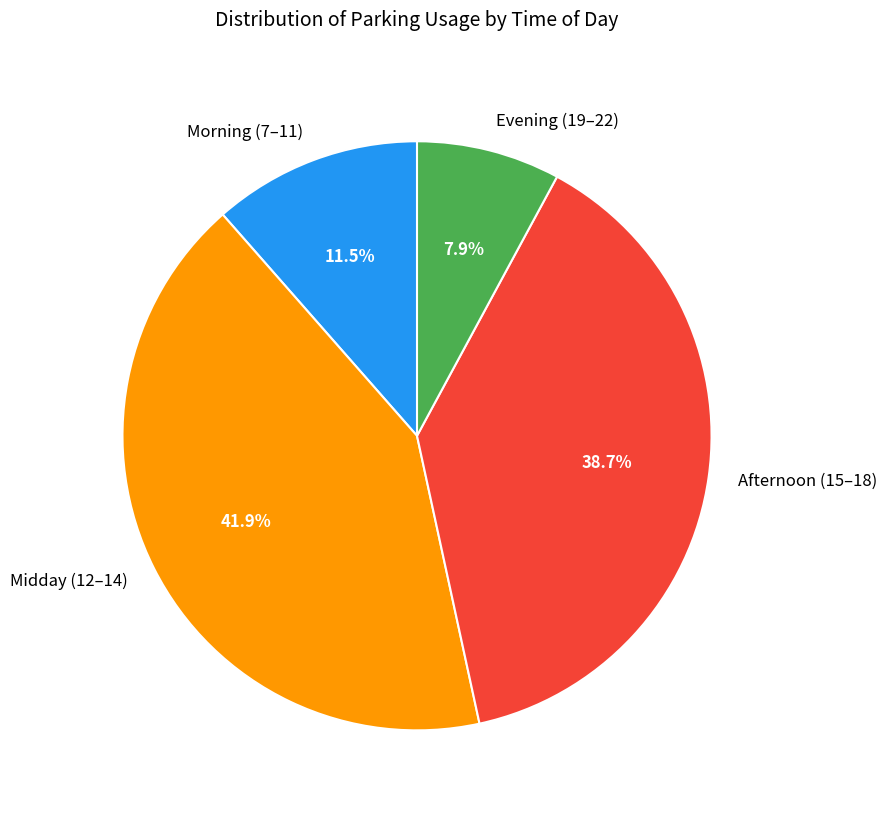

To the nearest percent, what is the difference between the largest and smallest slice percentages?

34%